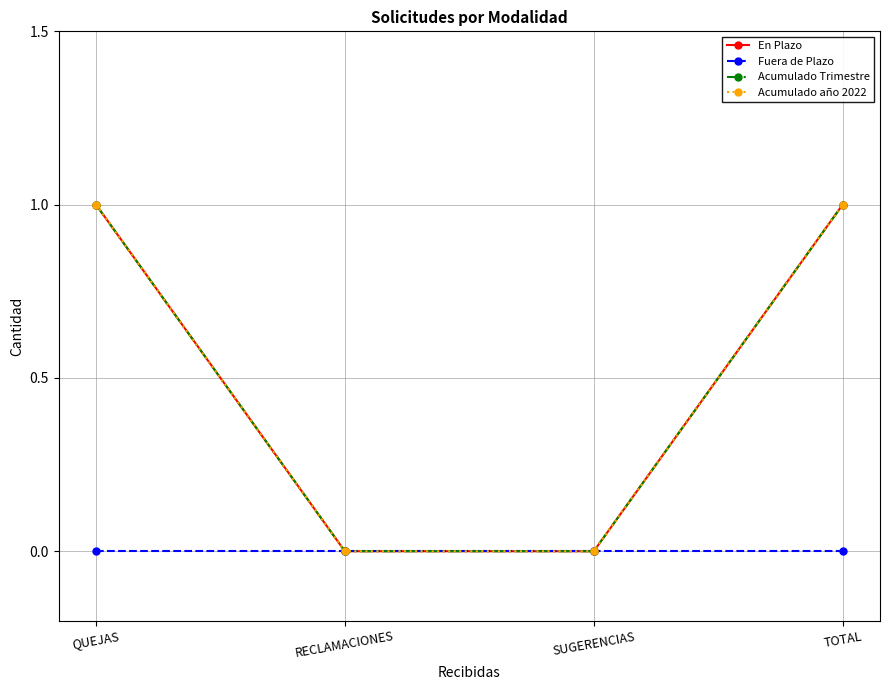

What is the label of the 3rd point from the right?

RECLAMACIONES